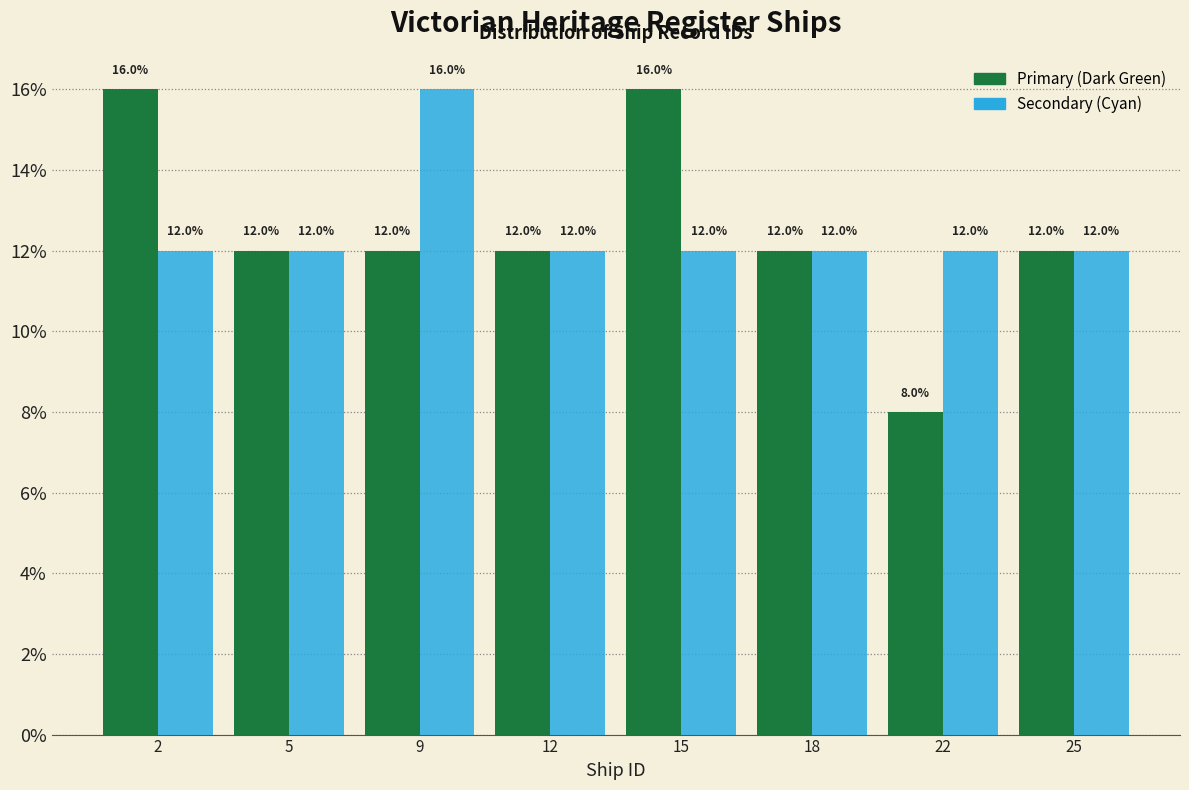

Reading left to right, extract all data points from this chart.

Primary (Dark Green): 2=16	5=12	9=12	12=12	15=16	18=12	22=8	25=12
Secondary (Cyan): 2=12	5=12	9=16	12=12	15=12	18=12	22=12	25=12